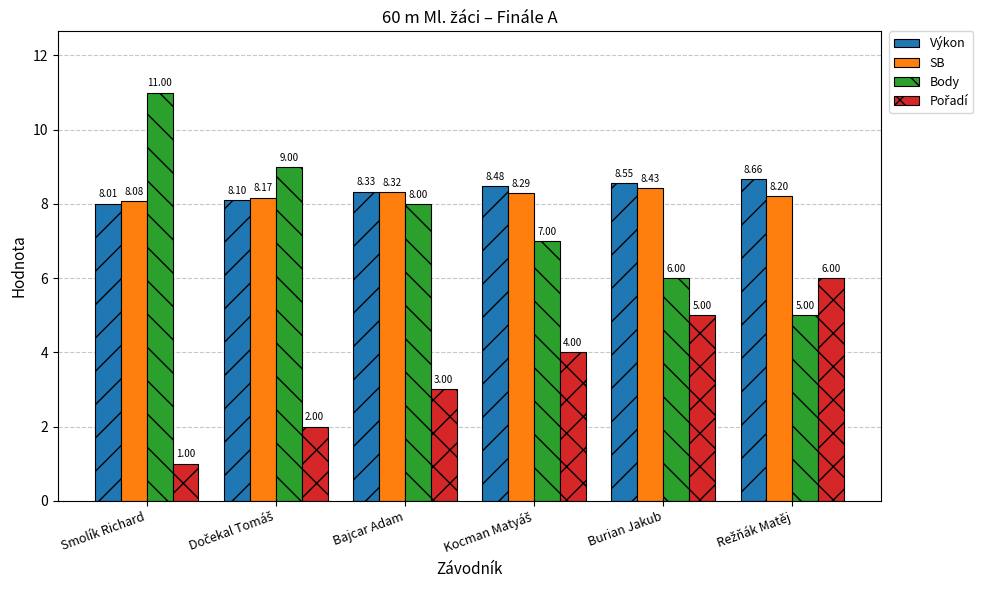

How many bars are there in each group?

4